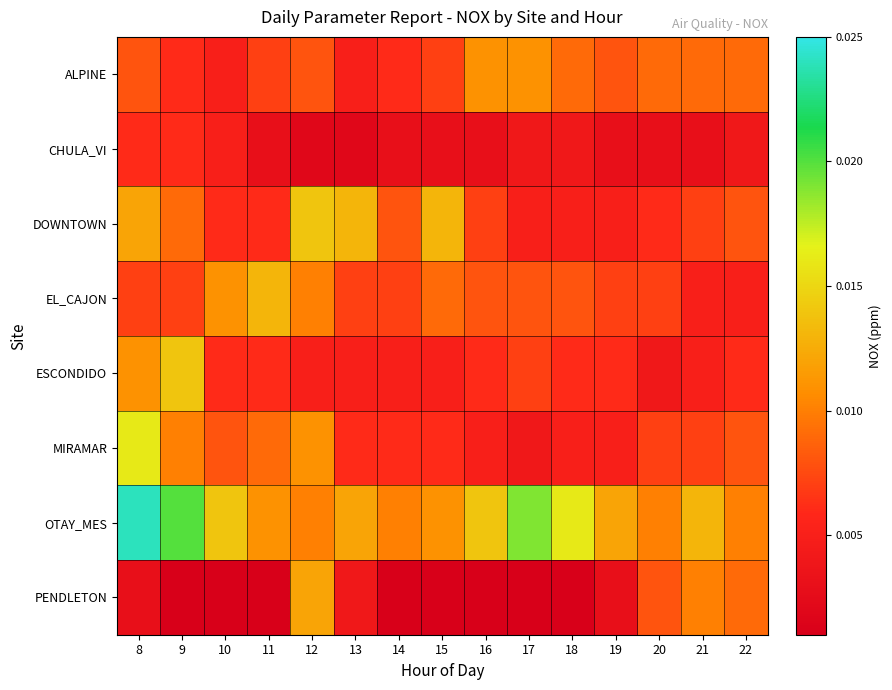

Reading left to right, list all the values displayed in this chart.

ALPINE: 8=0.0	9=0.0	10=0.0	11=0.0	12=0.0	13=0.0	14=0.0	15=0.0	16=0.0	17=0.0	18=0.0	19=0.0	20=0.0	21=0.0	22=0.0
CHULA_VI: 8=0.0	9=0.0	10=0.0	11=0.0	12=0.0	13=0.0	14=0.0	15=0.0	16=0.0	17=0.0	18=0.0	19=0.0	20=0.0	21=0.0	22=0.0
DOWNTOWN: 8=0.0	9=0.0	10=0.0	11=0.0	12=0.0	13=0.0	14=0.0	15=0.0	16=0.0	17=0.0	18=0.0	19=0.0	20=0.0	21=0.0	22=0.0
EL_CAJON: 8=0.0	9=0.0	10=0.0	11=0.0	12=0.0	13=0.0	14=0.0	15=0.0	16=0.0	17=0.0	18=0.0	19=0.0	20=0.0	21=0.0	22=0.0
ESCONDIDO: 8=0.0	9=0.0	10=0.0	11=0.0	12=0.0	13=0.0	14=0.0	15=0.0	16=0.0	17=0.0	18=0.0	19=0.0	20=0.0	21=0.0	22=0.0
MIRAMAR: 8=0.0	9=0.0	10=0.0	11=0.0	12=0.0	13=0.0	14=0.0	15=0.0	16=0.0	17=0.0	18=0.0	19=0.0	20=0.0	21=0.0	22=0.0
OTAY_MES: 8=0.0	9=0.0	10=0.0	11=0.0	12=0.0	13=0.0	14=0.0	15=0.0	16=0.0	17=0.0	18=0.0	19=0.0	20=0.0	21=0.0	22=0.0
PENDLETON: 8=0.0	9=0.0	10=0.0	11=0.0	12=0.0	13=0.0	14=0.0	15=0.0	16=0.0	17=0.0	18=0.0	19=0.0	20=0.0	21=0.0	22=0.0